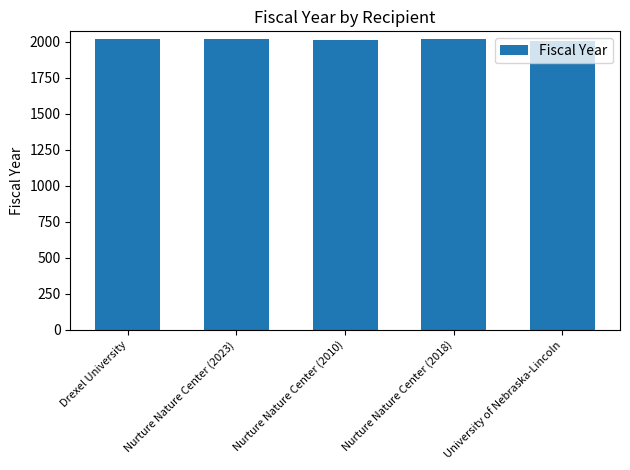

The chart shows a value of 2023 at Drexel University. True or false?

True